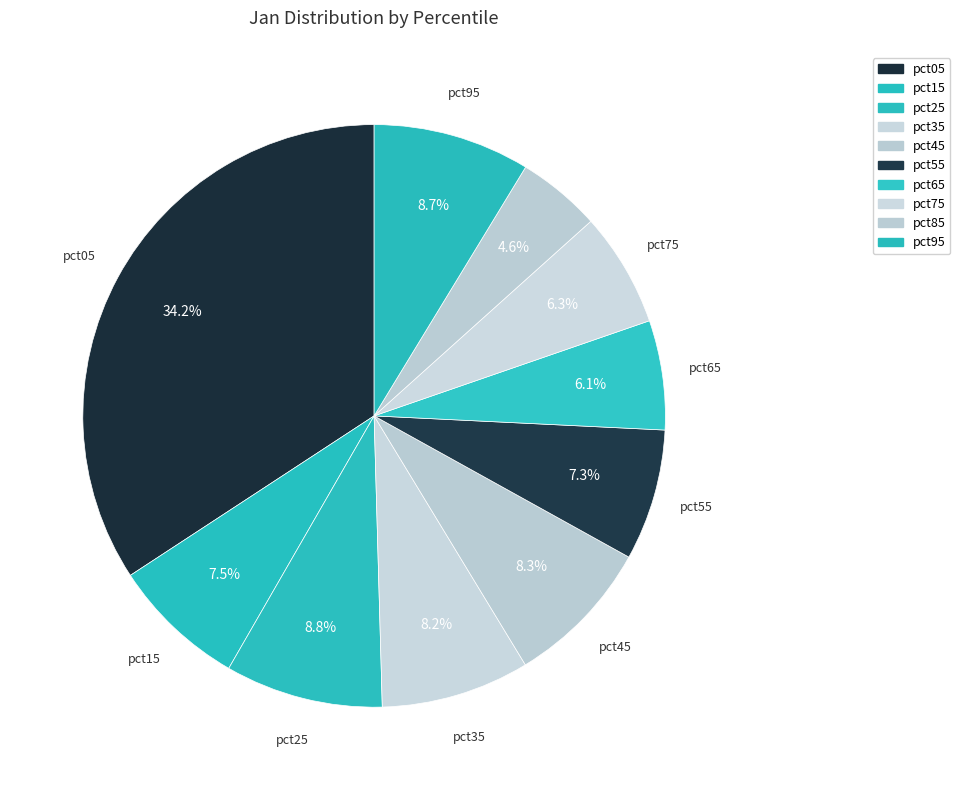

To the nearest percent, what percentage of the pie is pct95?

9%